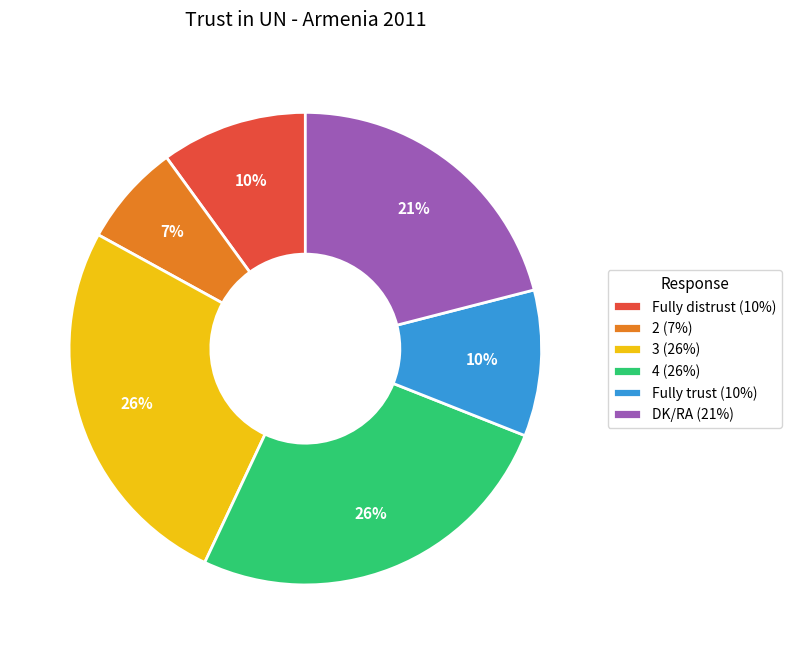

The 3 slice represents 26% of the pie. True or false?

True